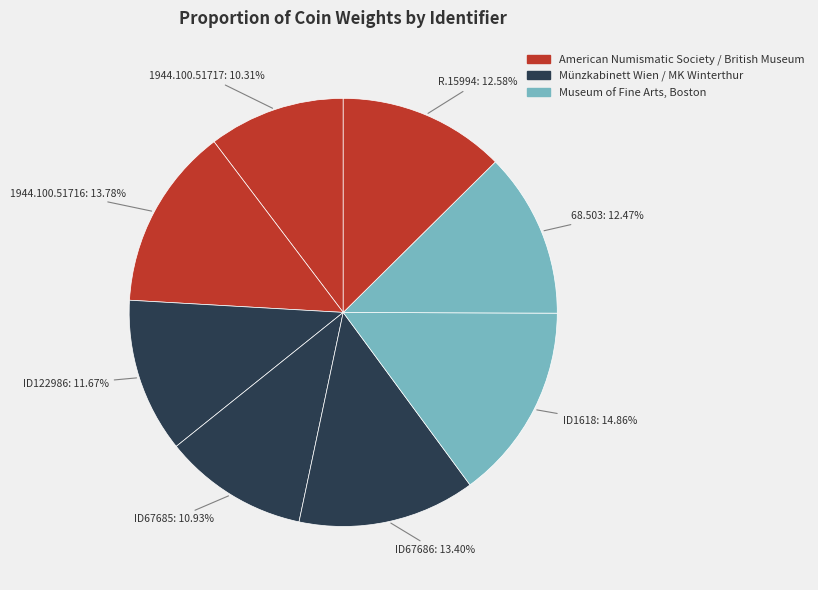

Is there any slice that represents more than half of the pie?

No